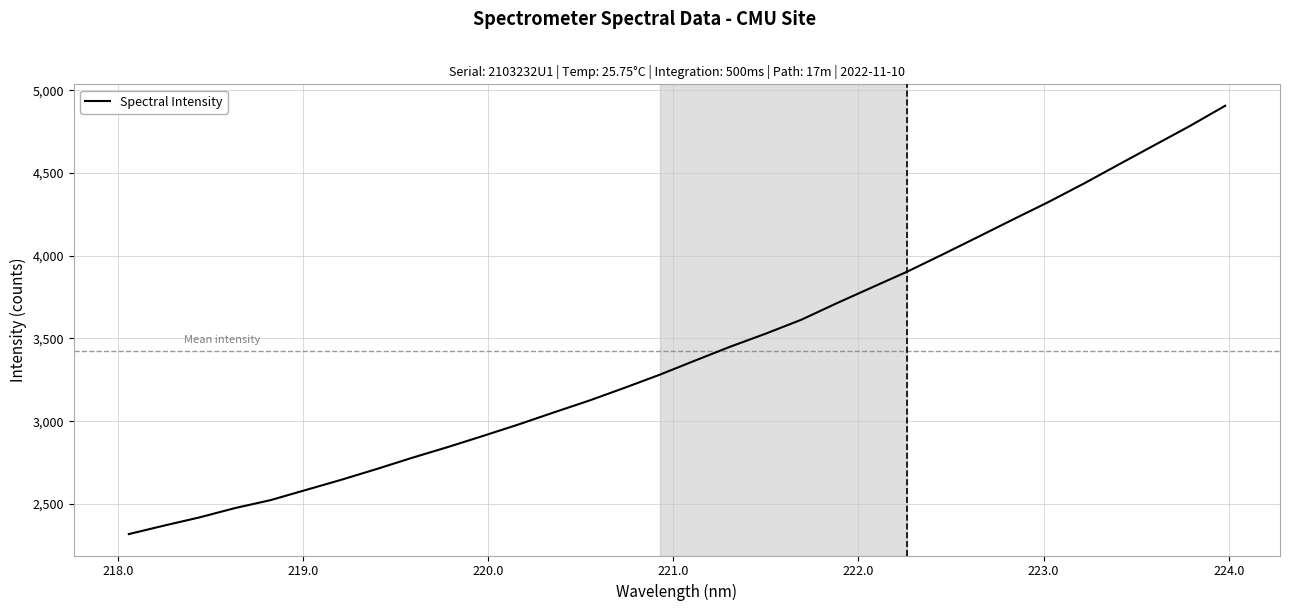

What is the greatest value displayed?

4906.1